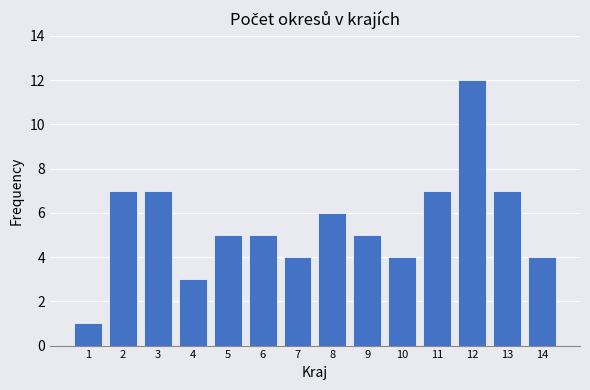

Reading left to right, extract all data points from this chart.

1=1	2=7	3=7	4=3	5=5	6=5	7=4	8=6	9=5	10=4	11=7	12=12	13=7	14=4